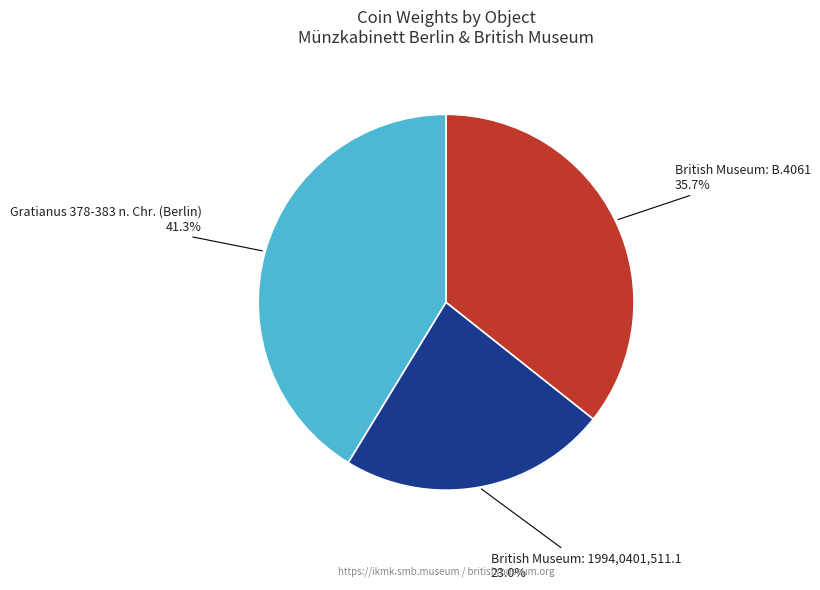

Does any single category account for the majority?

No